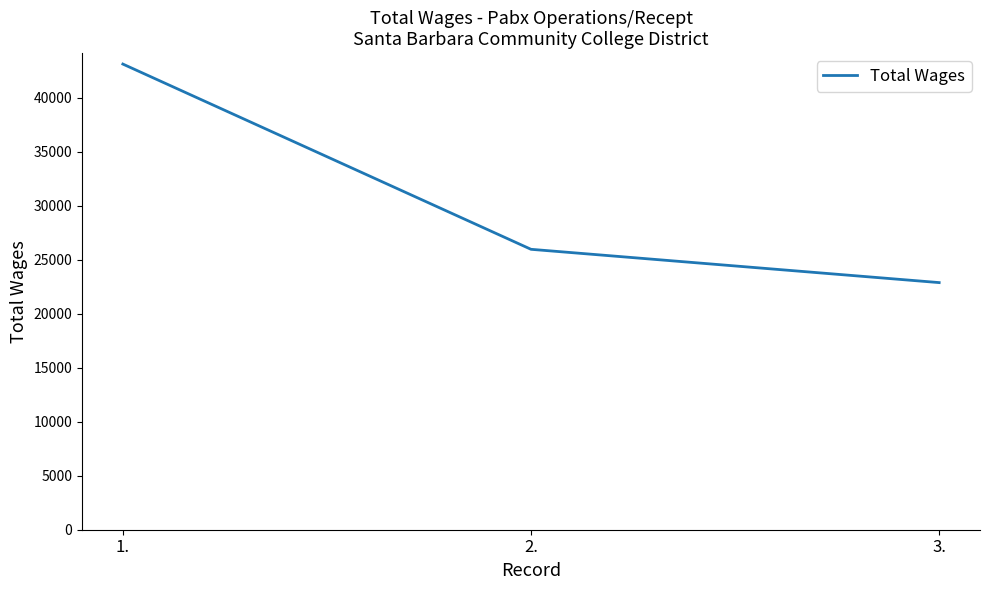

What value does the data have at 1., to the nearest 100?

43100